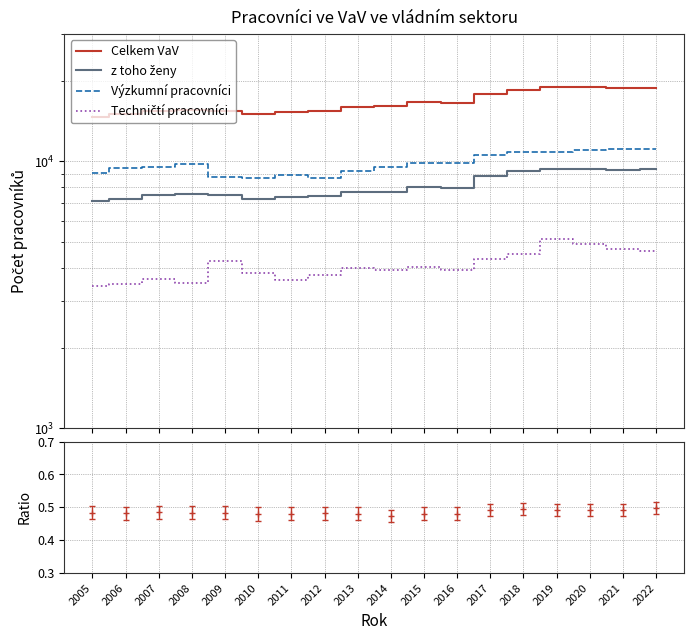

Is the value of z toho ženy at 2015 greater than the value of Výzkumní pracovníci at 2017?

No